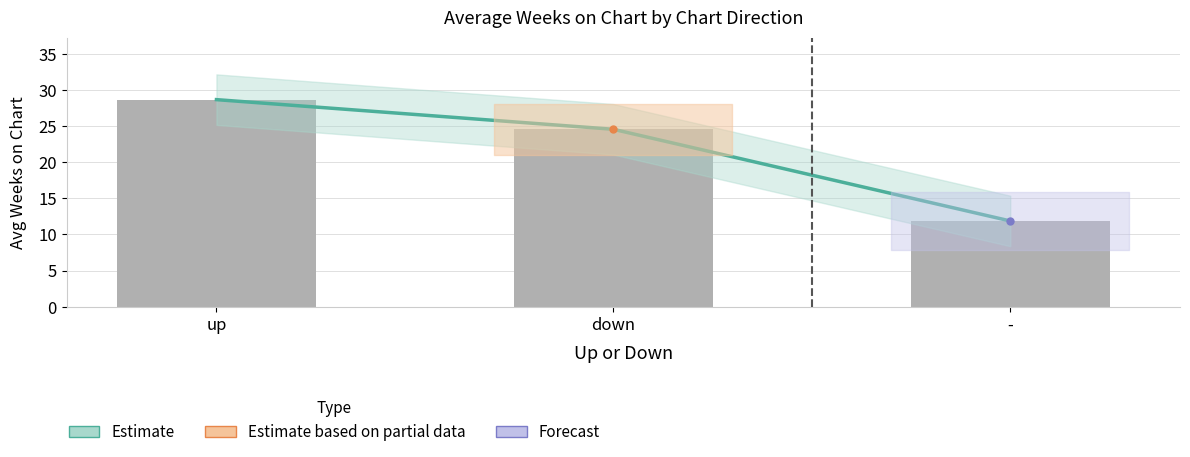

Does the chart contain any negative values?

No